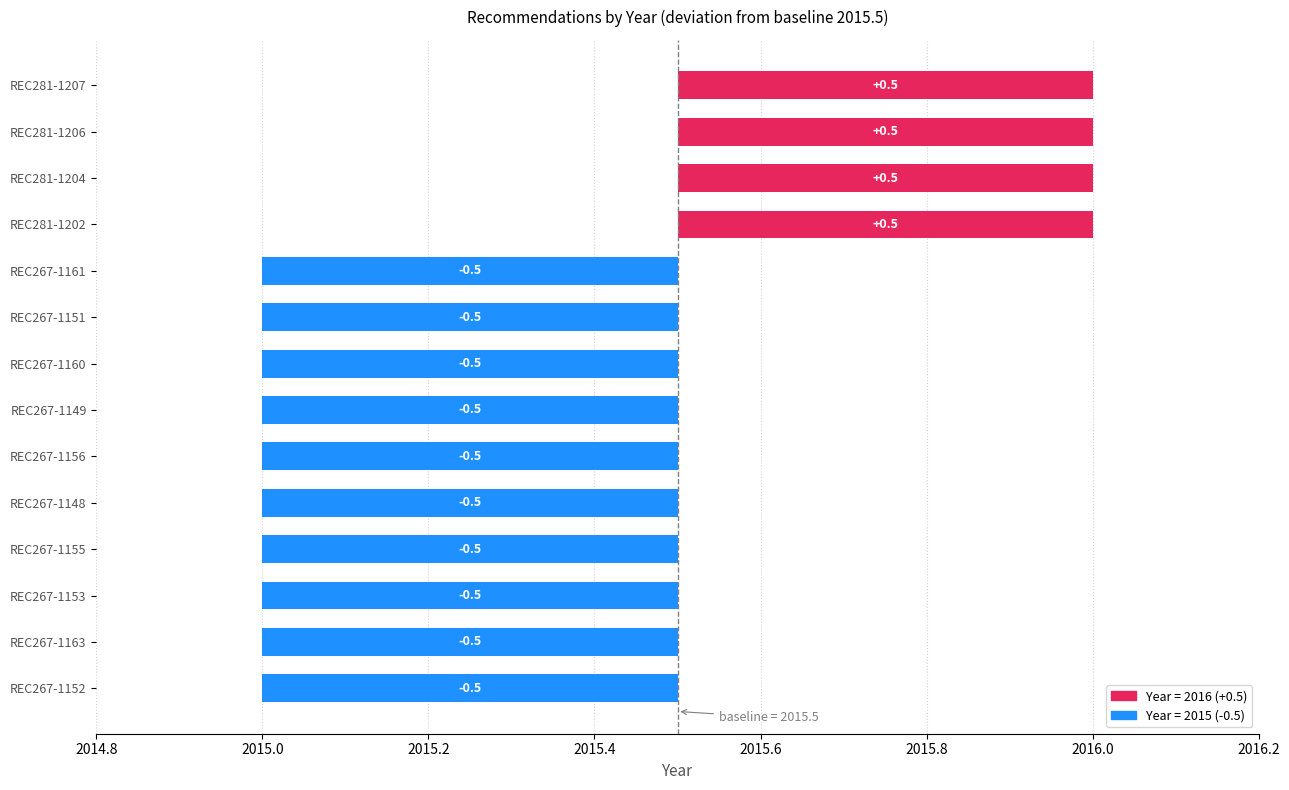

What is the change in value from REC281-1204 to REC267-1156?

-1.0